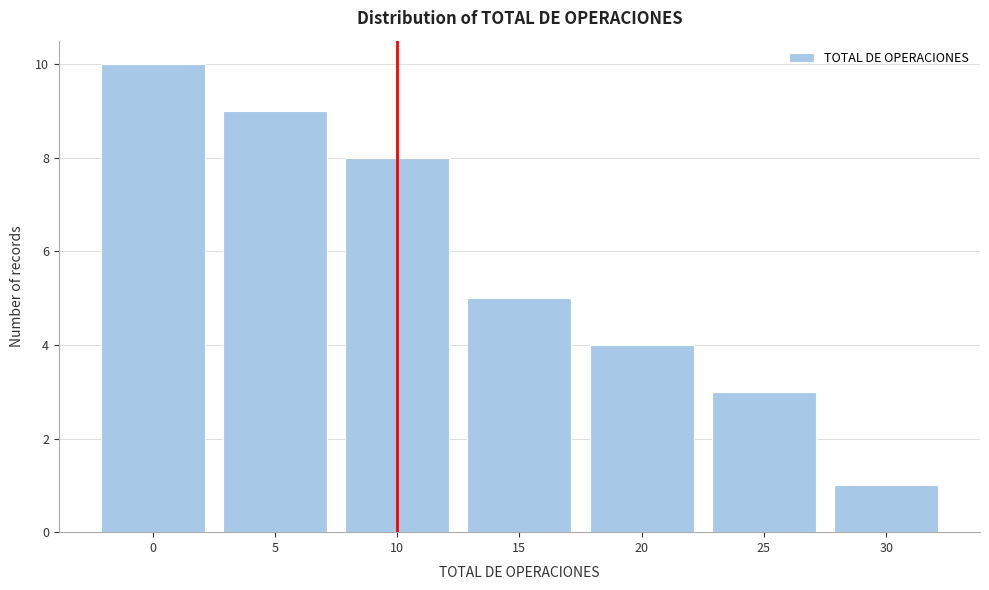

Reading left to right, transcribe all the data shown in this chart.

10	9	8	5	4	3	1